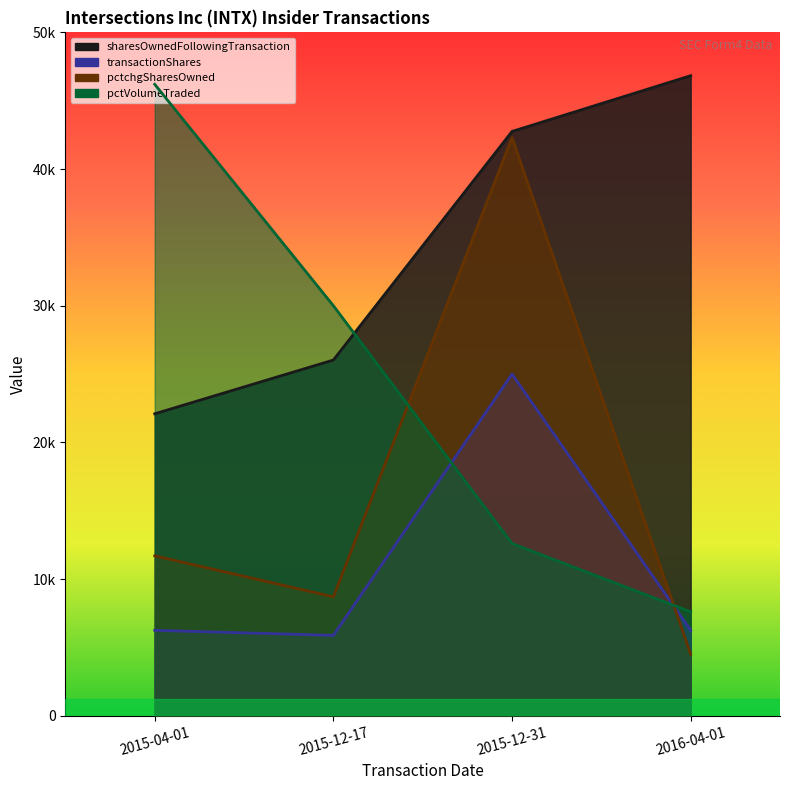

Where does the pctVolumeTraded series first go above 30000?

2015-04-01